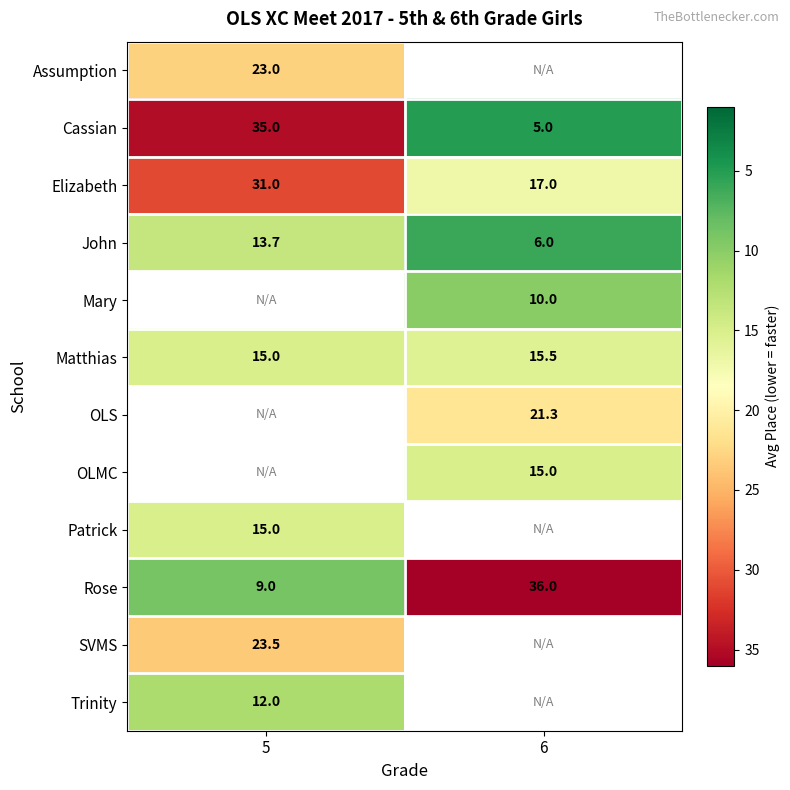

What is the sum of the Elizabeth values at 5 and 6?

48.0